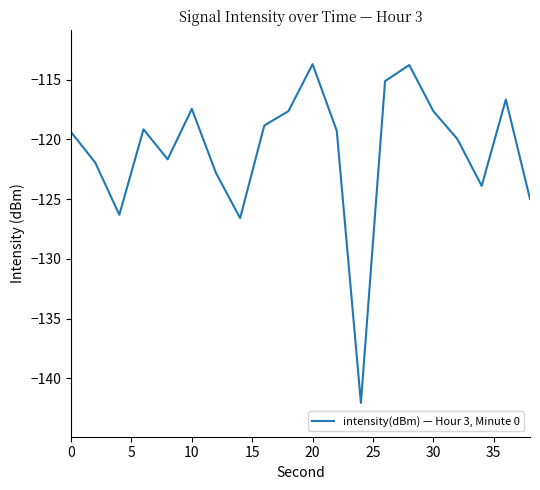

What is the smallest value displayed?

-142.0